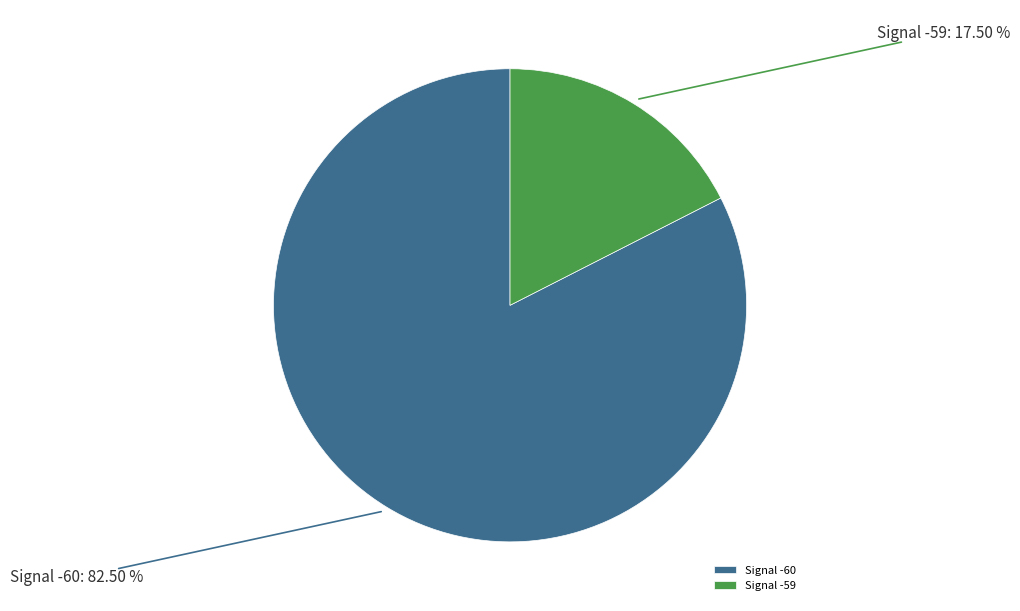

Is there a majority slice in this chart?

Yes